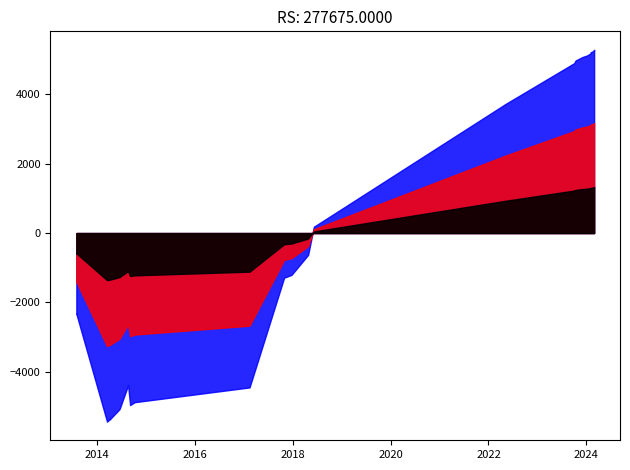

Read the Protests (red) value at 11.

1981